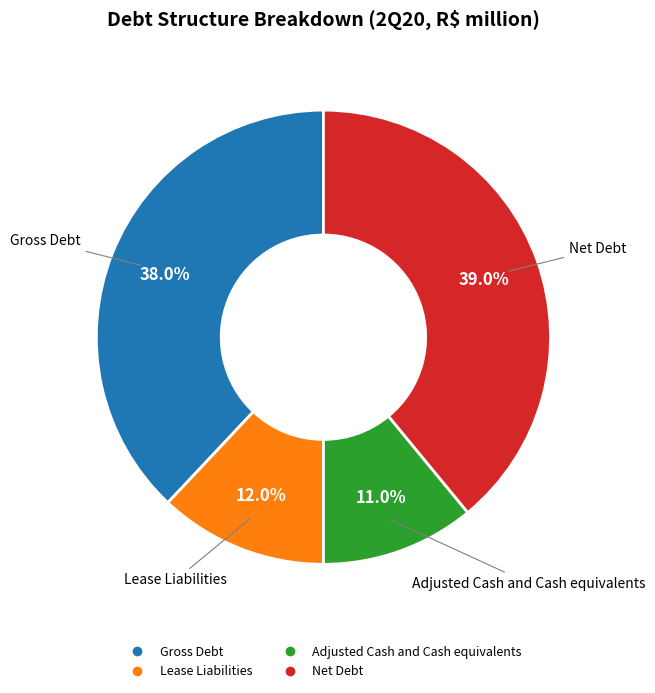

Which slice is the smallest?

Adjusted Cash and Cash equivalents